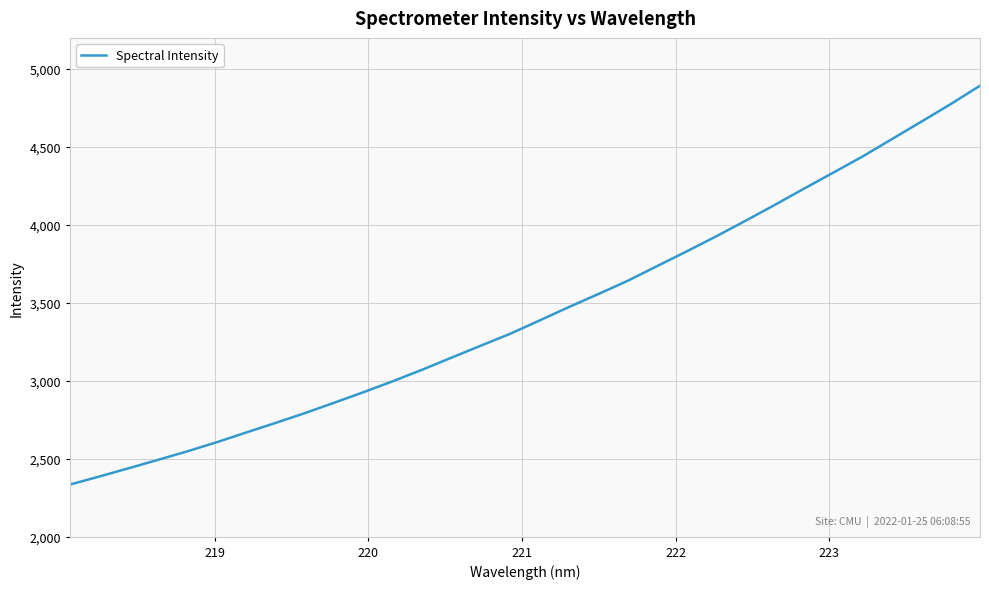

What is the smallest value displayed?

2334.5